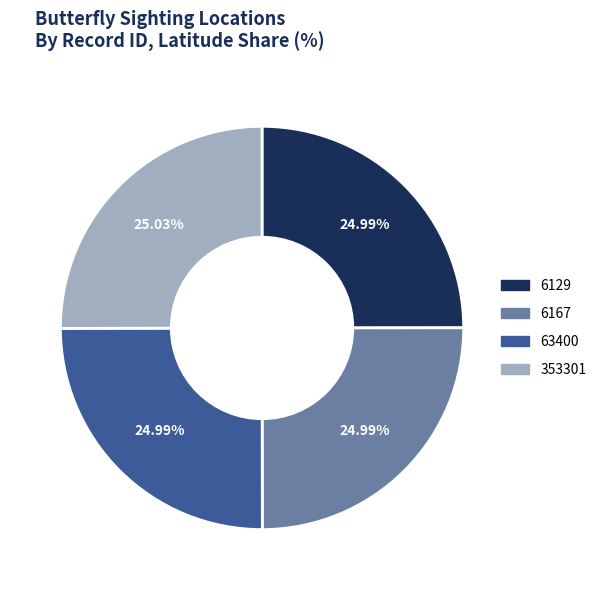

What is the total percentage of 63400 and 353301?

50.0%